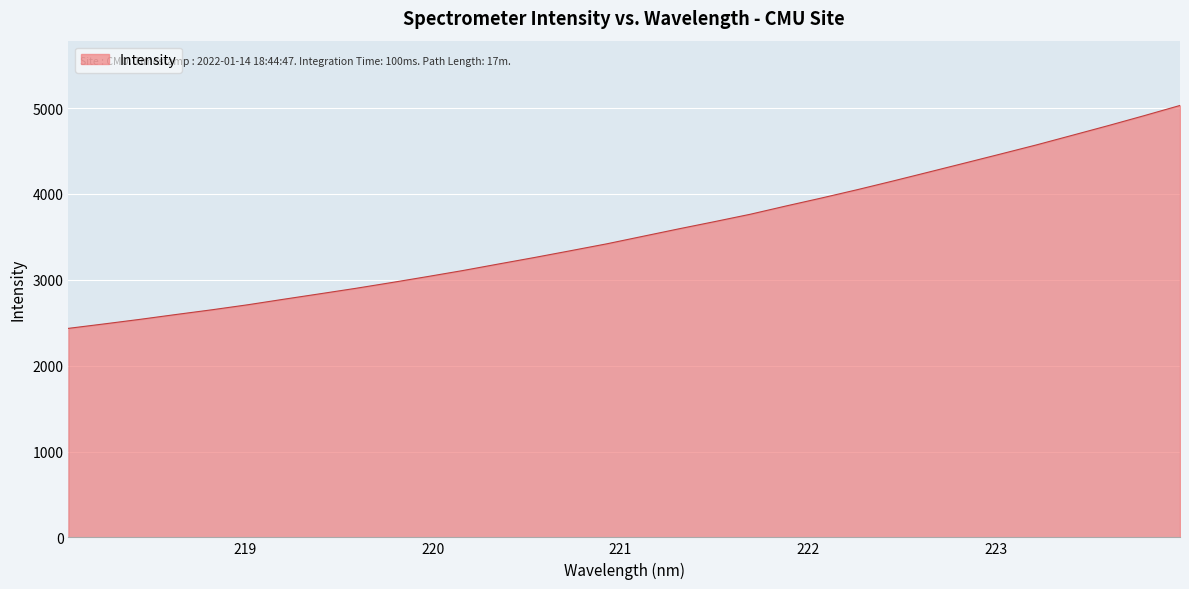

Does the chart display data point markers on the line(s)?

No